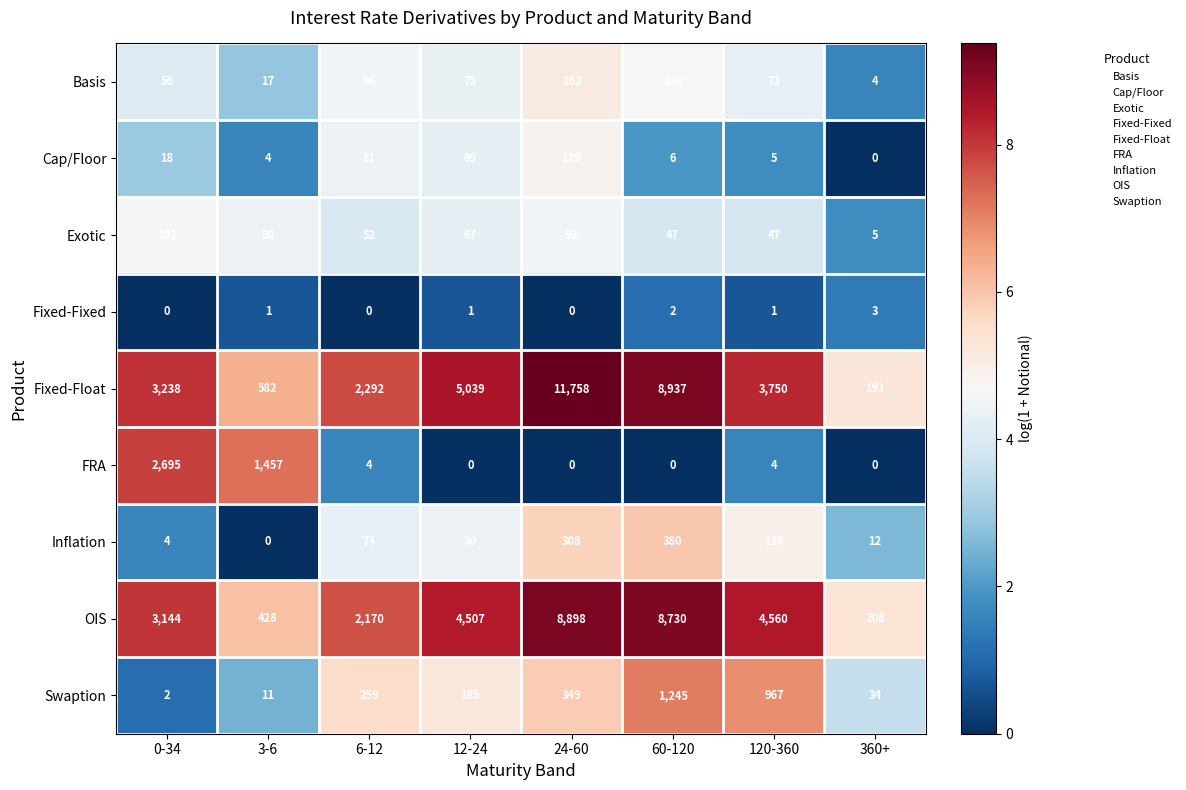

What is the average value of the FRA series?

520